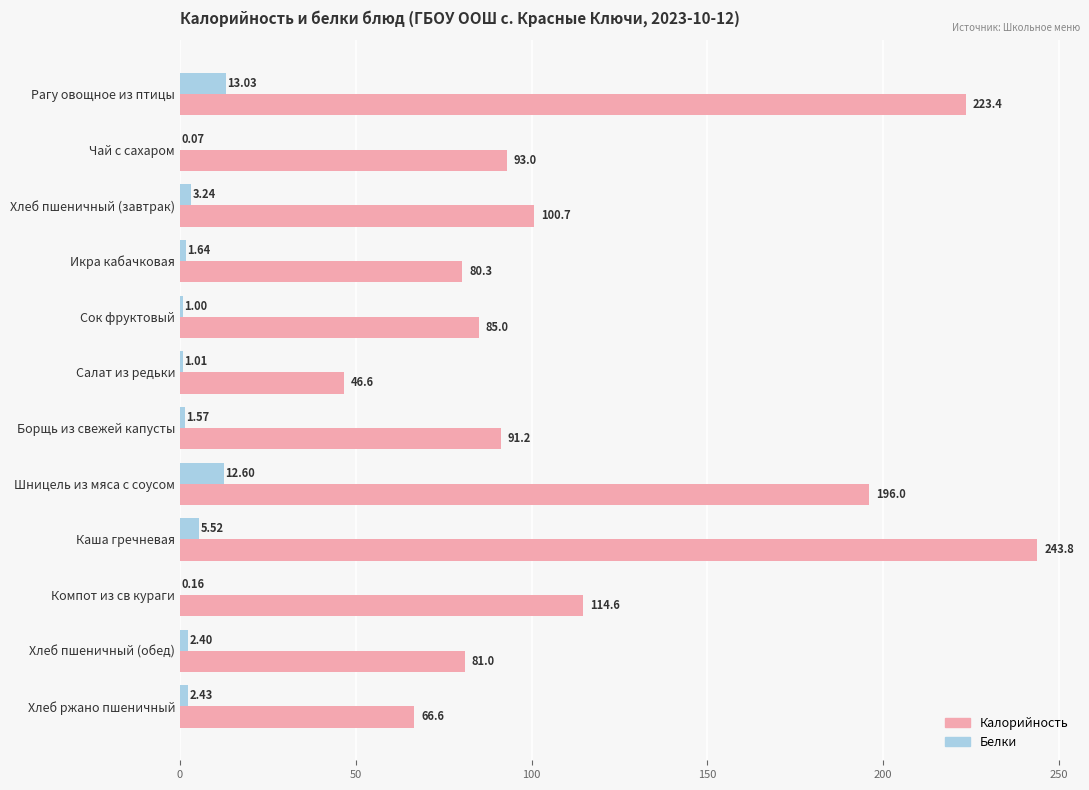

What is the average value of the Белки series?

3.7